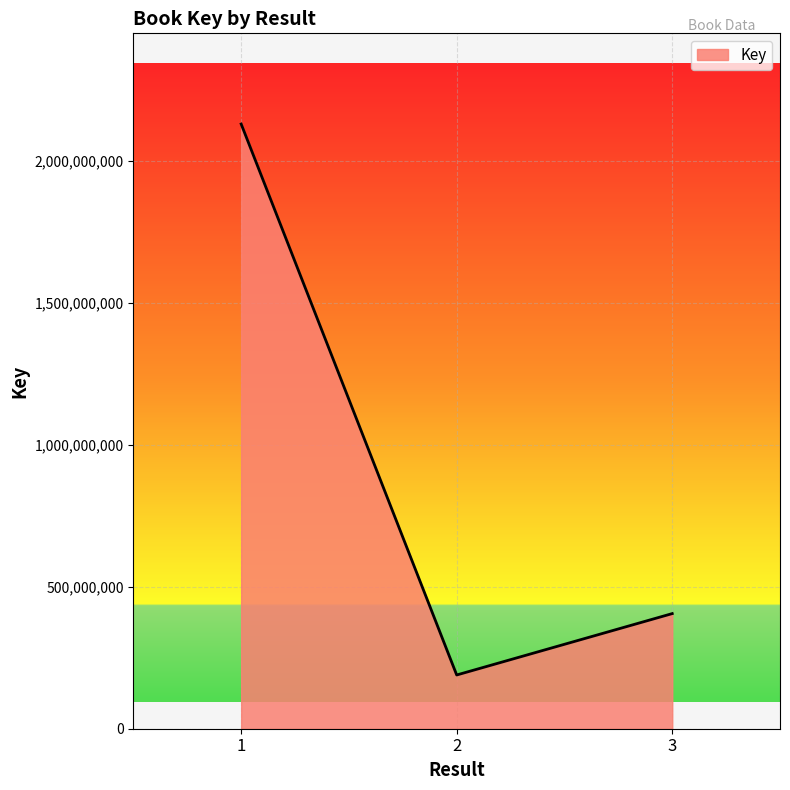

Does the chart display data point markers on the line(s)?

No